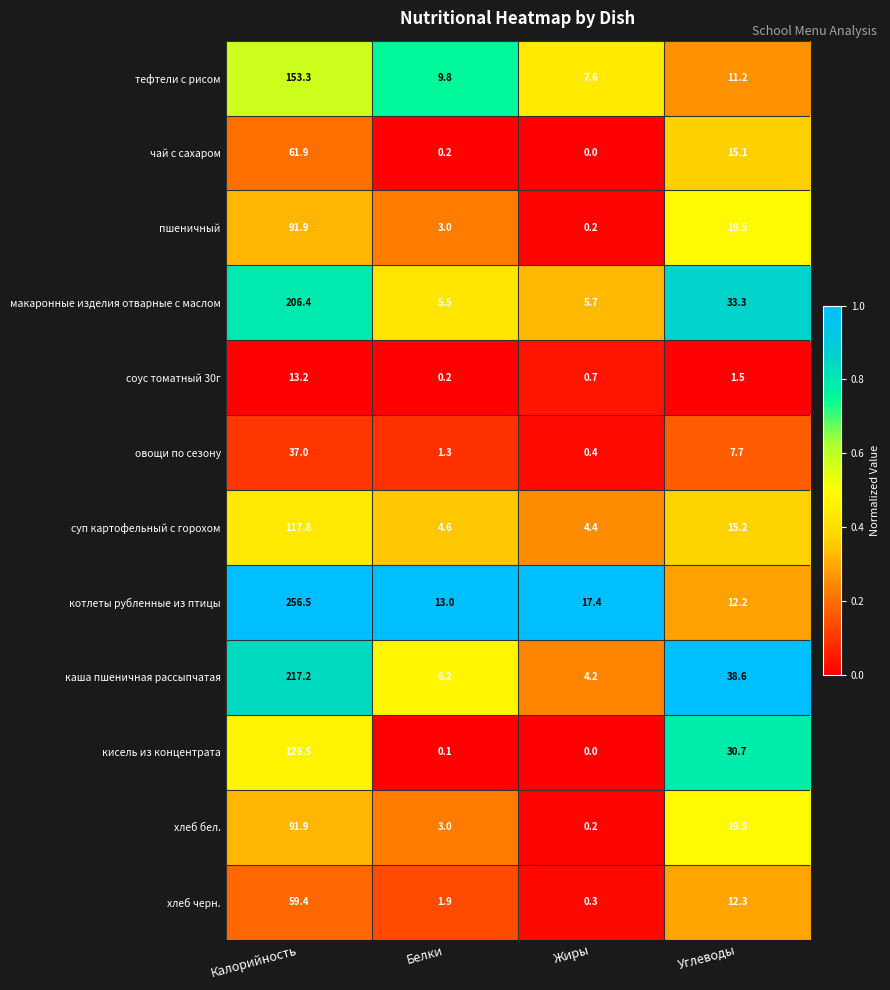

What is the difference between the суп картофельный с горохом values at Жиры and Калорийность?

113.4